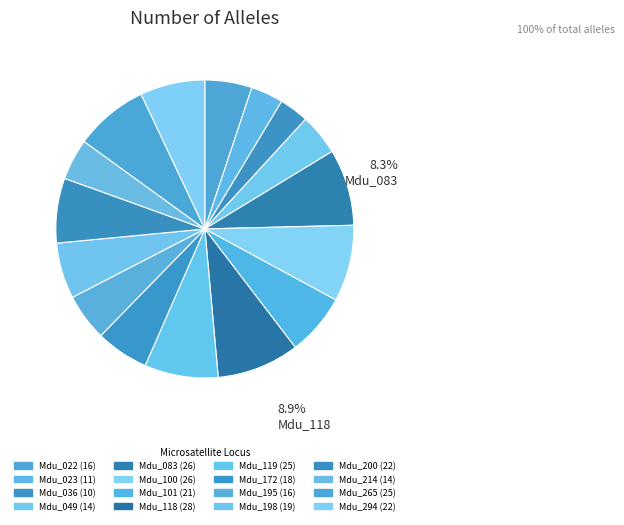

How many slices are in this pie chart?

16